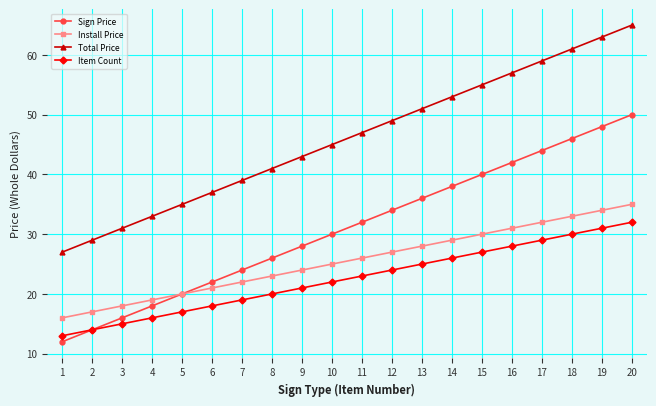

At which label does Item Count reach its minimum?

1